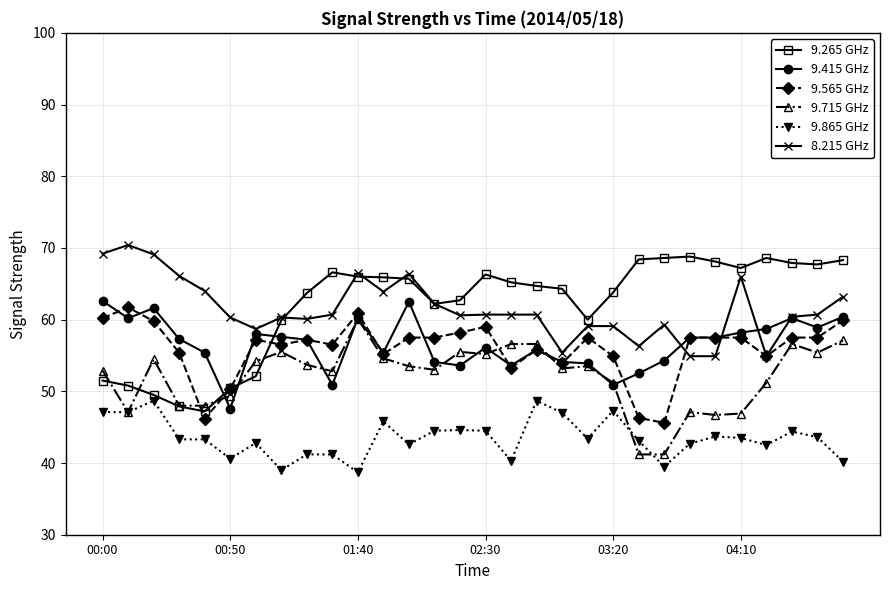

What is the smallest value displayed?

38.7